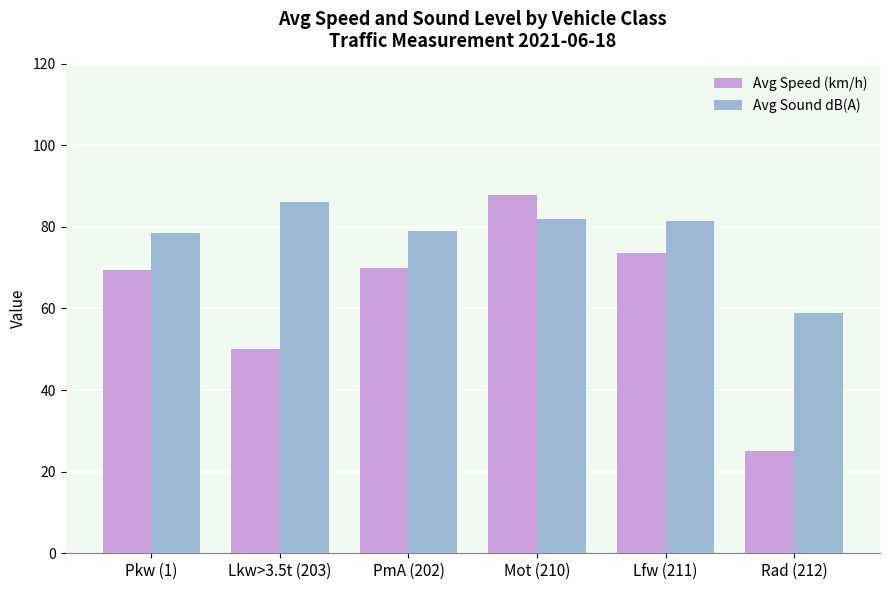

List the series in order of their overall mean, lowest first.

Avg Speed (km/h), Avg Sound dB(A)